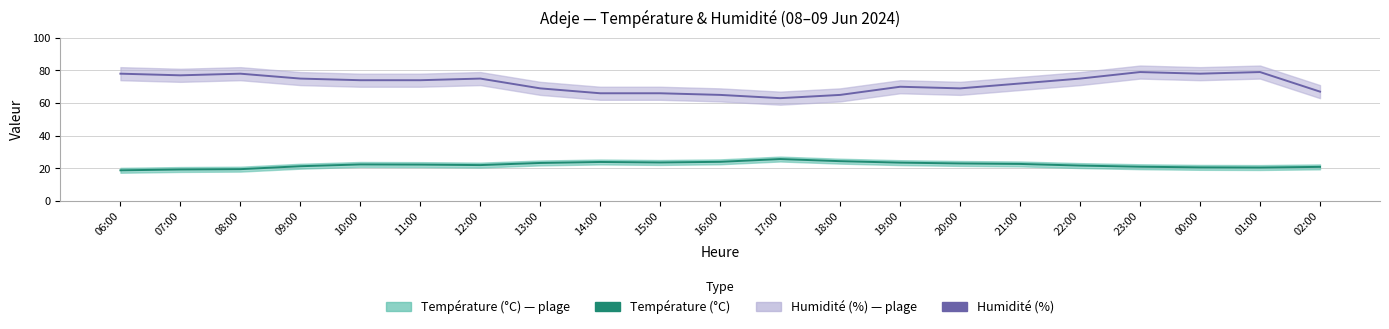

What is the approximate value of Humidité (%) at 16:00?

65.0